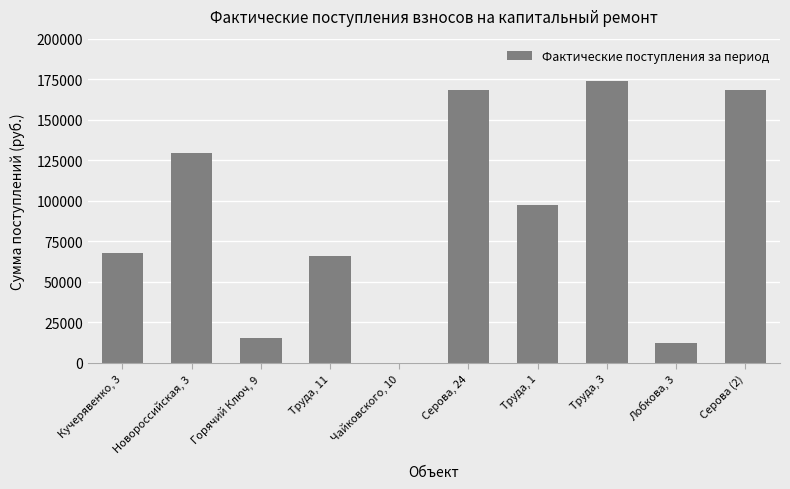

What is the greatest value displayed?

174011.8